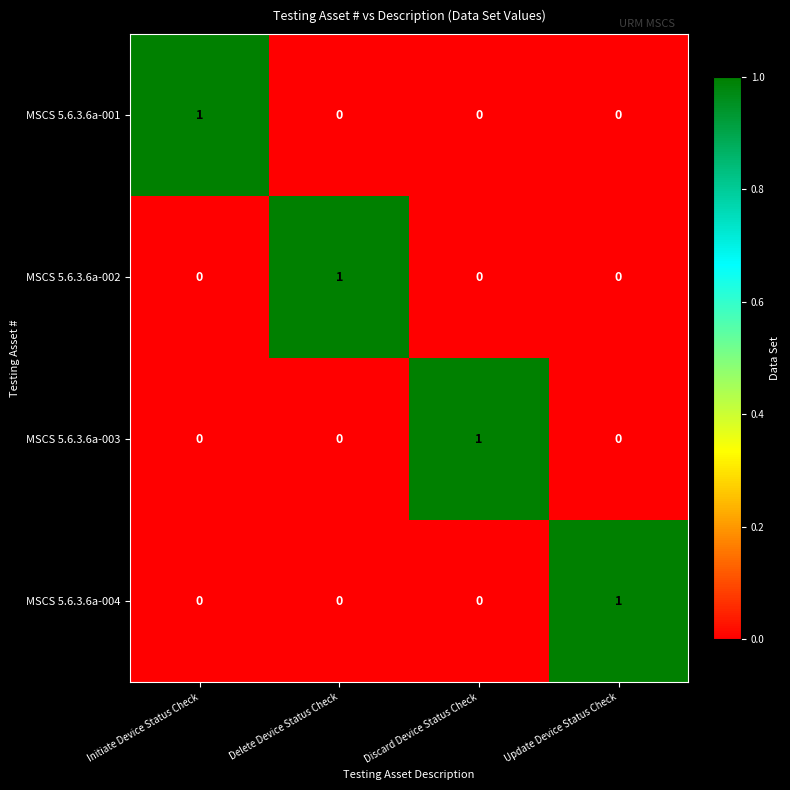

At how many categories does at least one series exceed 0?

4